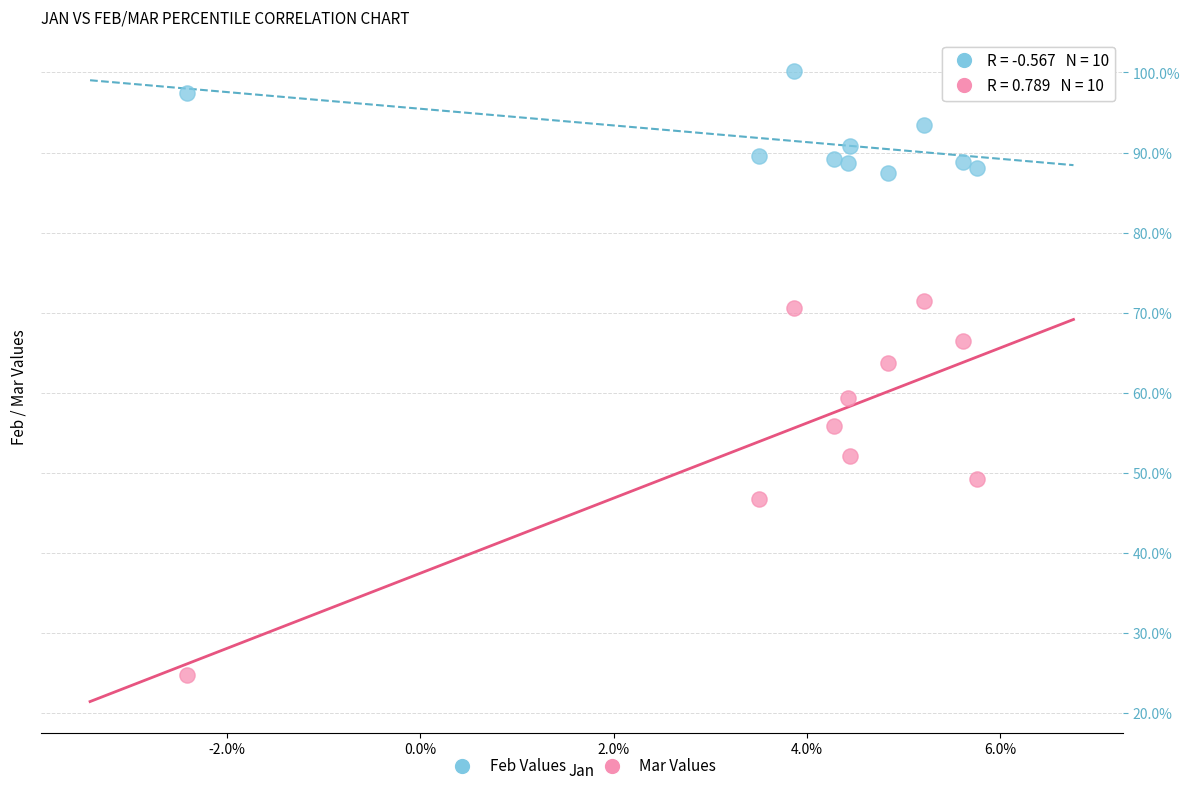

What are all the series names shown in the legend?

Feb Values, Mar Values